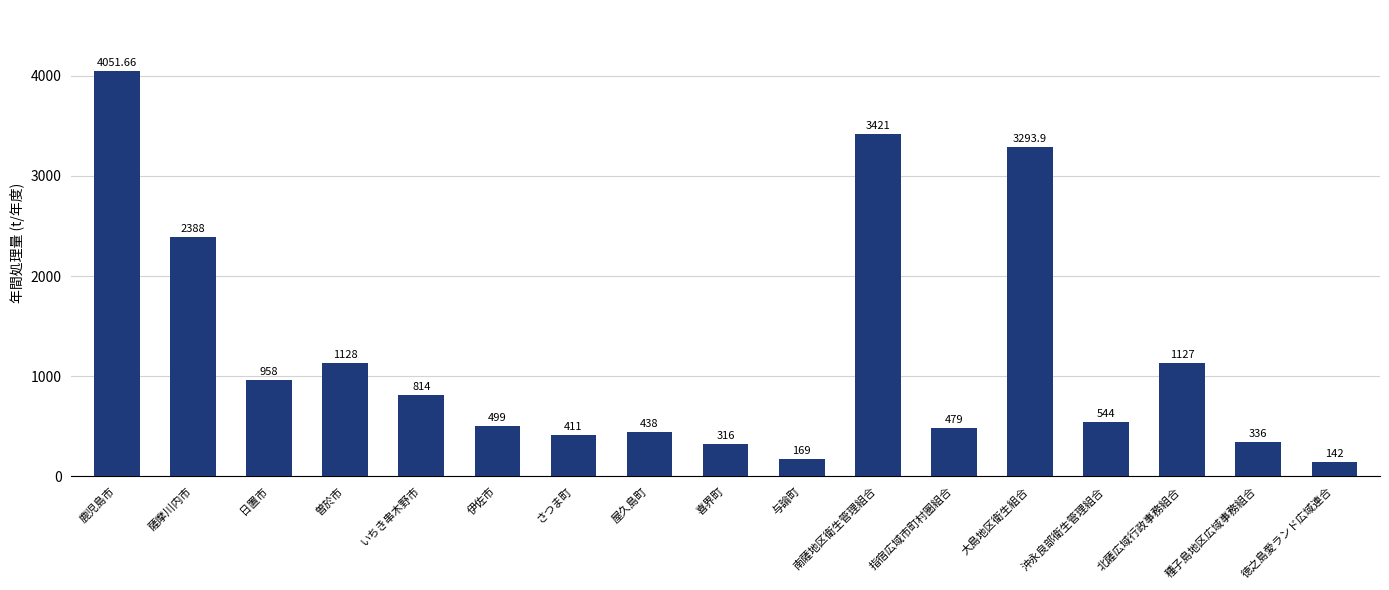

Which label corresponds to the smallest value in the chart?

徳之島愛ランド広域連合